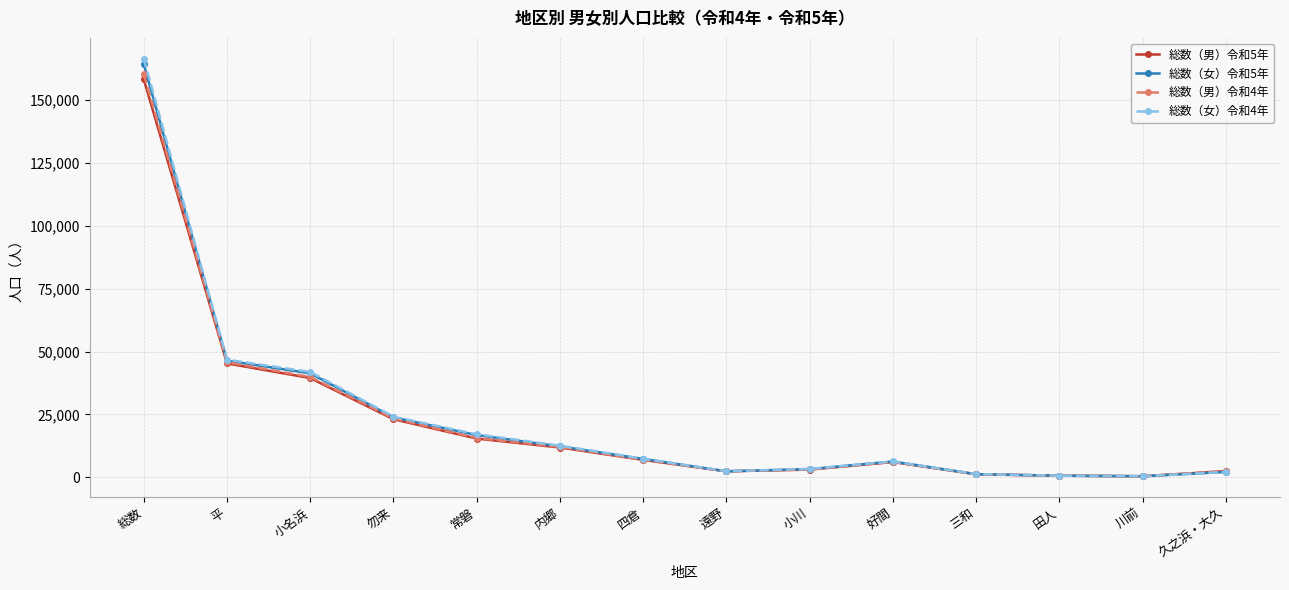

Is this an area chart (filled region under the line)?

No